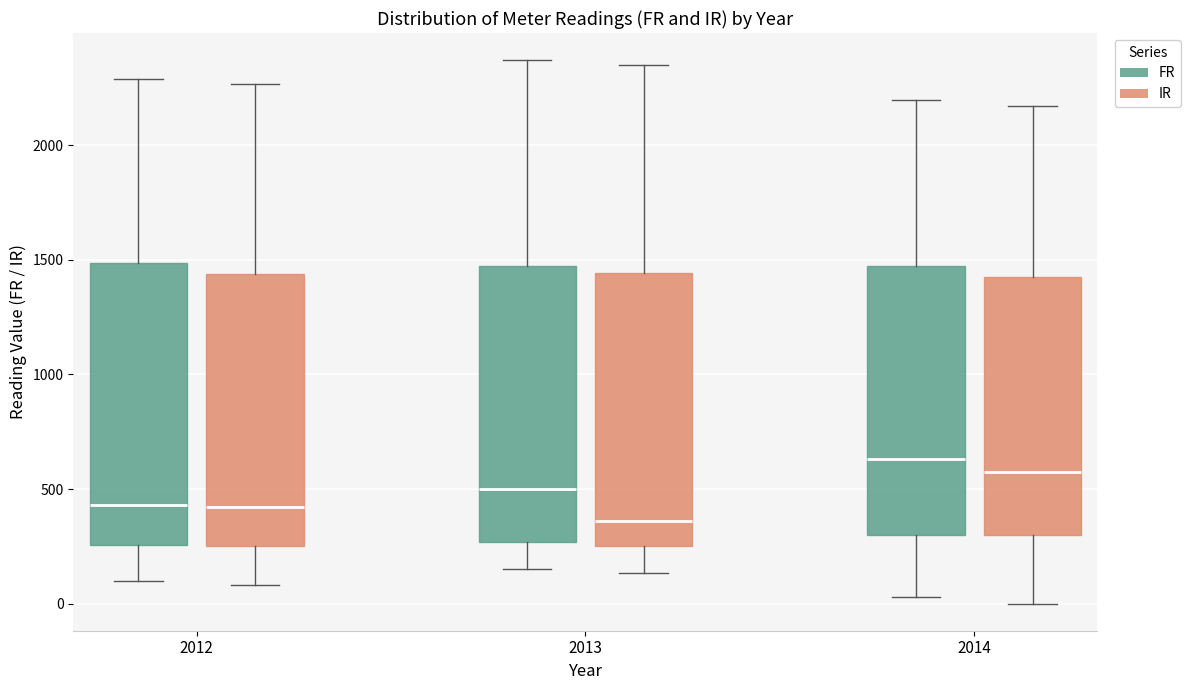

Reading left to right, transcribe this box plot: for each box, give where its median line is, the range the box spans, and where its two whiskers end, as read against the y-axis. The values are not printed on the chart, so give them approximately, as read against the axis.

2012 (FR): median 450, box 250 to 1500, whiskers 100 to 2300
2012 (IR): median 400, box 250 to 1450, whiskers 100 to 2250
2013 (FR): median 500, box 250 to 1500, whiskers 150 to 2350
2013 (IR): median 350, box 250 to 1450, whiskers 150 to 2350
2014 (FR): median 650, box 300 to 1500, whiskers 50 to 2200
2014 (IR): median 550, box 300 to 1450, whiskers 0 to 2150